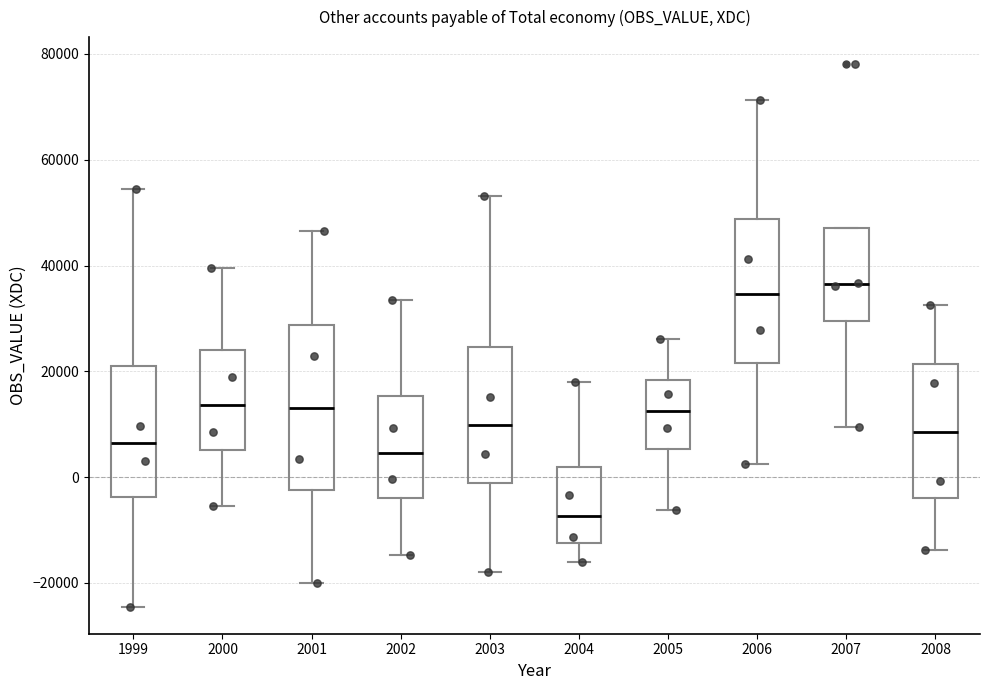

Reading left to right, read every box against the y-axis: the position of its median line, the range the box covers, and the ends of its whiskers. The values are not printed on the chart, so give them approximately, as read against the axis.

1999: median 6000, box -4000 to 20000, whiskers -24000 to 54000
2000: median 14000, box 6000 to 24000, whiskers -6000 to 40000
2001: median 14000, box -2000 to 28000, whiskers -20000 to 46000
2002: median 4000, box -4000 to 16000, whiskers -14000 to 34000
2003: median 10000, box -2000 to 24000, whiskers -18000 to 54000
2004: median -8000, box -12000 to 2000, whiskers -16000 to 18000
2005: median 12000, box 6000 to 18000, whiskers -6000 to 26000
2006: median 34000, box 22000 to 48000, whiskers 2000 to 72000
2007: median 36000, box 30000 to 48000, whiskers 10000 to 48000
2008: median 8000, box -4000 to 22000, whiskers -14000 to 32000